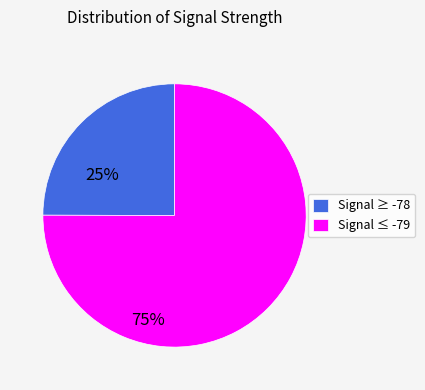

Is there a majority slice in this chart?

Yes